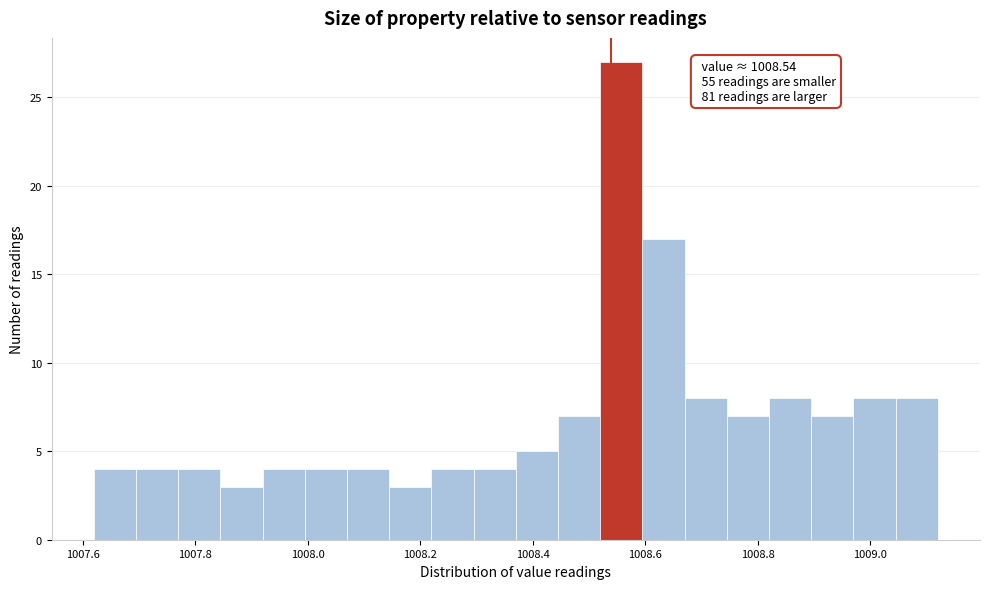

Read against the x-axis, roughly where is the centre of the tallest bar?

1008.56